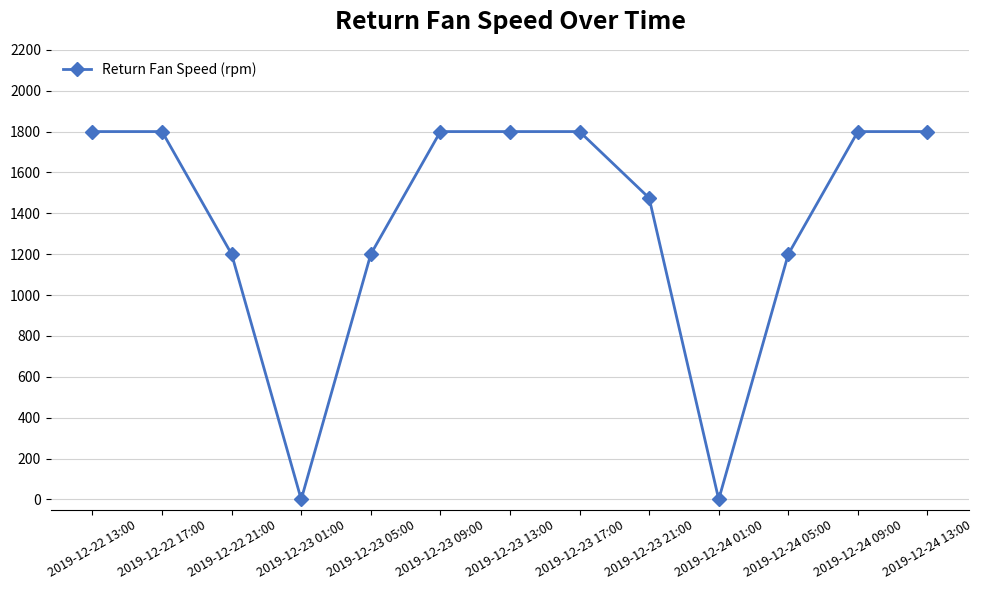

Between 2019-12-23 17:00 and 2019-12-23 01:00, which is larger?

2019-12-23 17:00